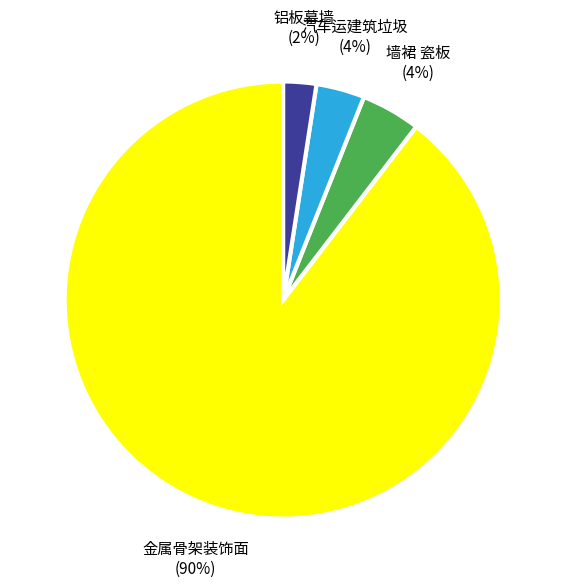

Which category has the biggest portion of the pie?

金属骨架装饰面